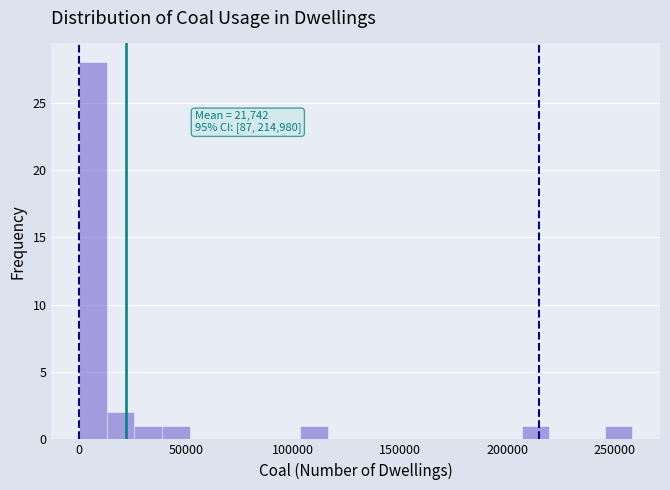

Read against the x-axis, roughly where is the centre of the tallest bar?

5000